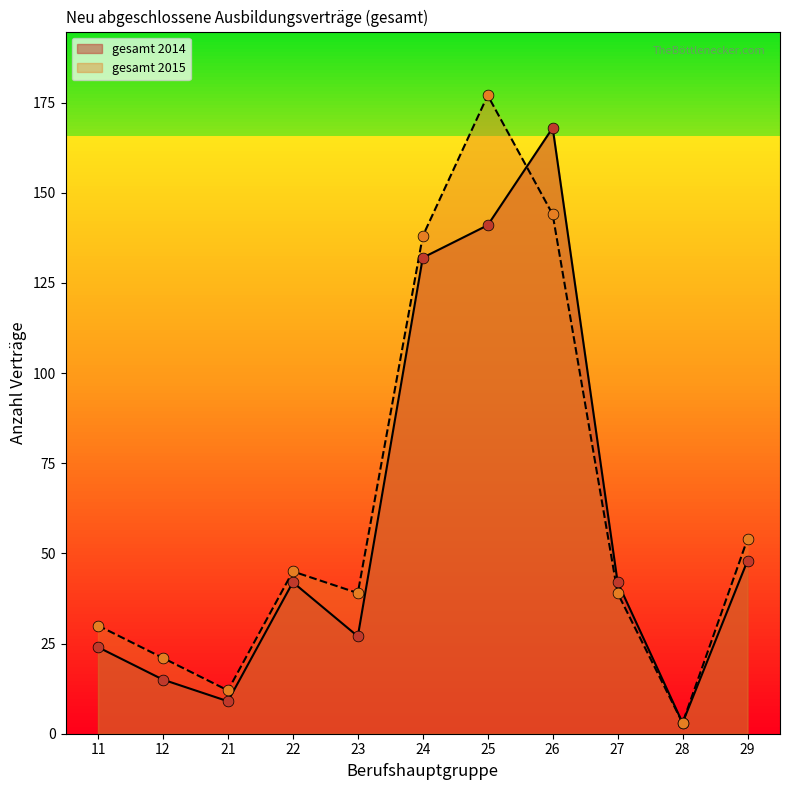

Which series reaches the minimum Y coordinate?

gesamt 2014